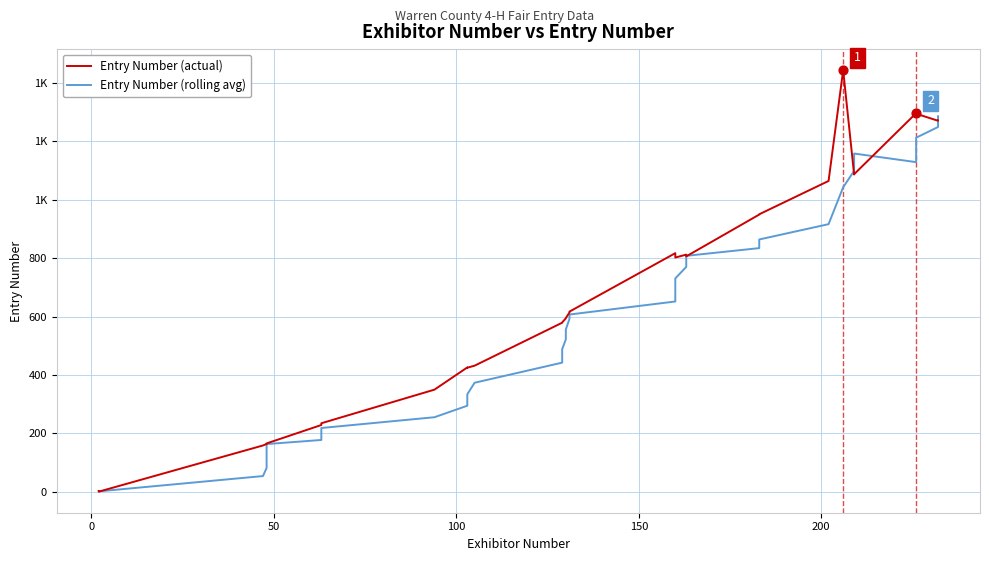

Which series has the largest total across all categories?

Entry Number (actual)